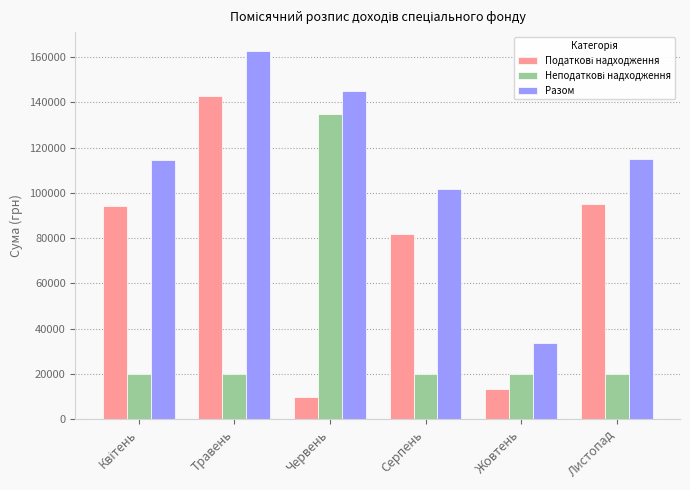

At which category does the chart reach its peak across all series?

Травень